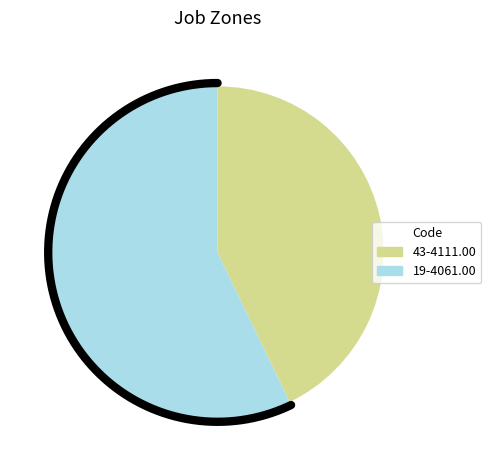

Which category has the smallest portion of the pie?

43-4111.00